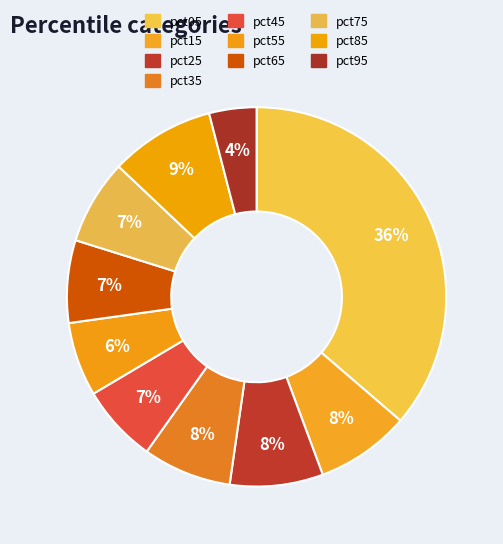

Count the number of slices in the pie.

10